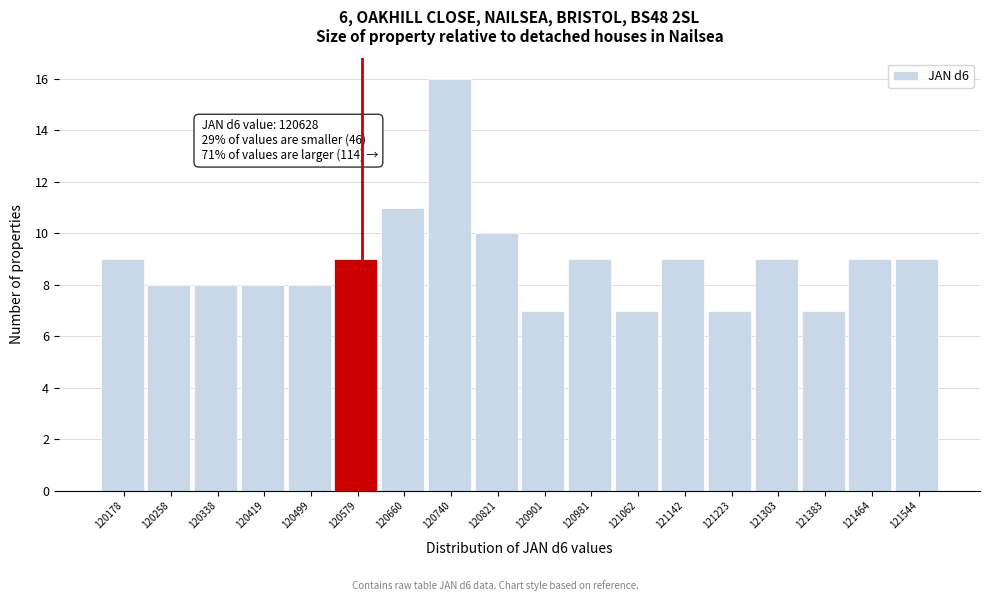

Reading left to right, list all the values displayed in this chart.

120178=9	120258=8	120338=8	120419=8	120499=8	120579=9	120660=11	120740=16	120821=10	120901=7	120981=9	121062=7	121142=9	121223=7	121303=9	121383=7	121464=9	121544=9